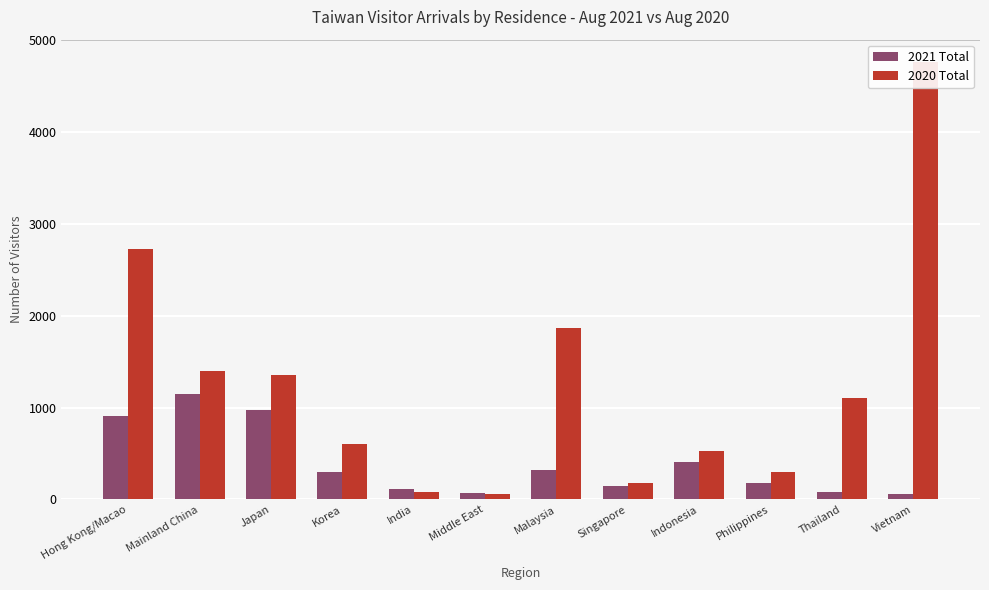

What is the total value across all series at Japan?

2334